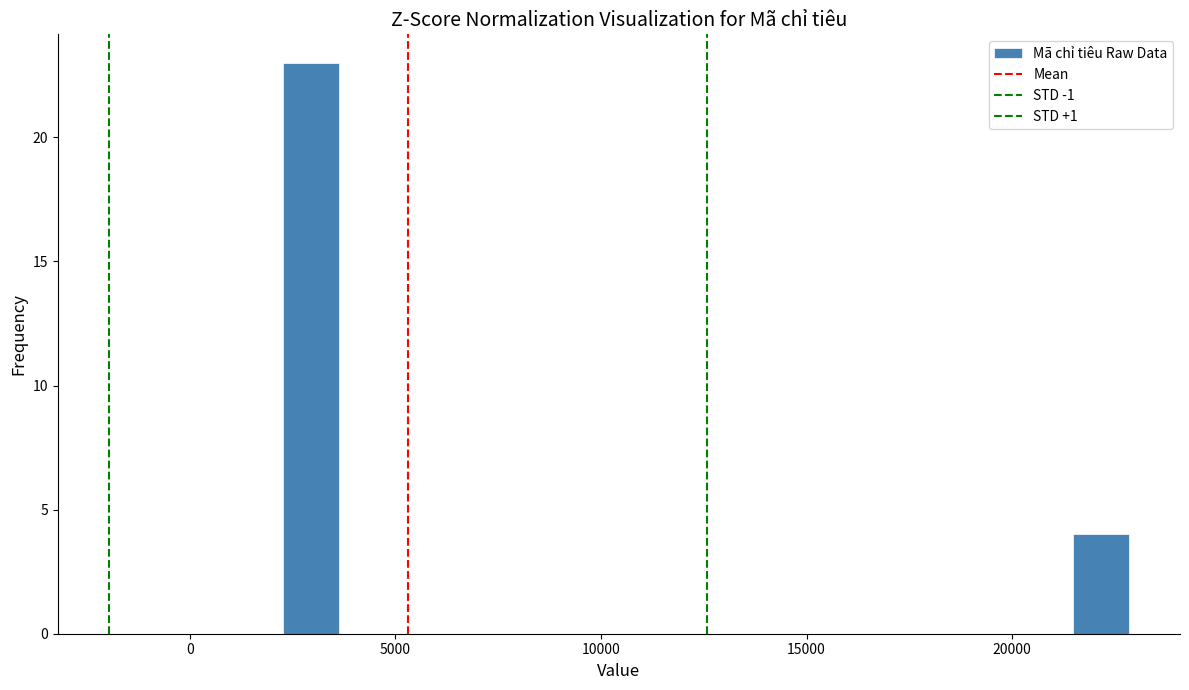

Read against the x-axis, roughly where is the centre of the tallest bar?

3000